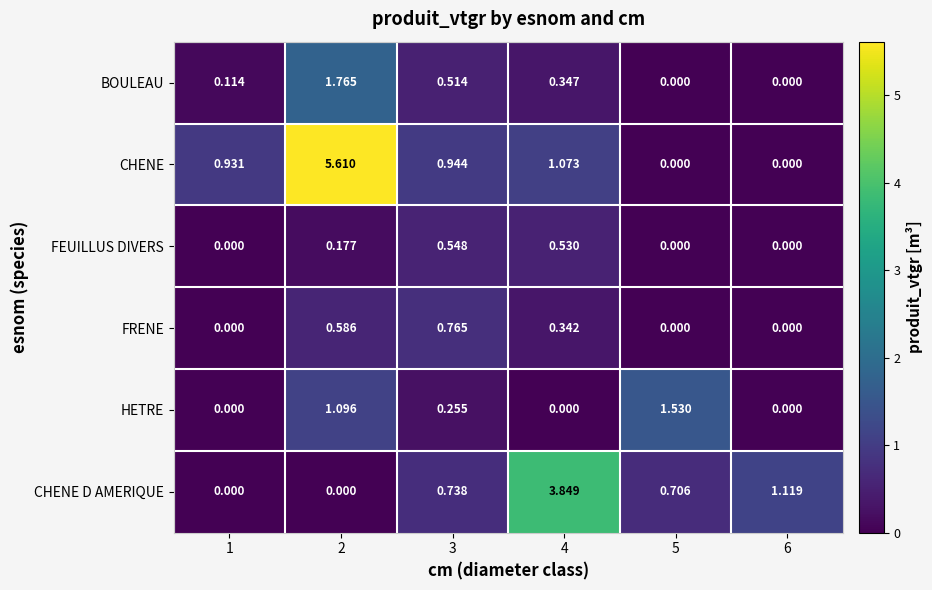

Which series has the largest range (max minus min)?

CHENE